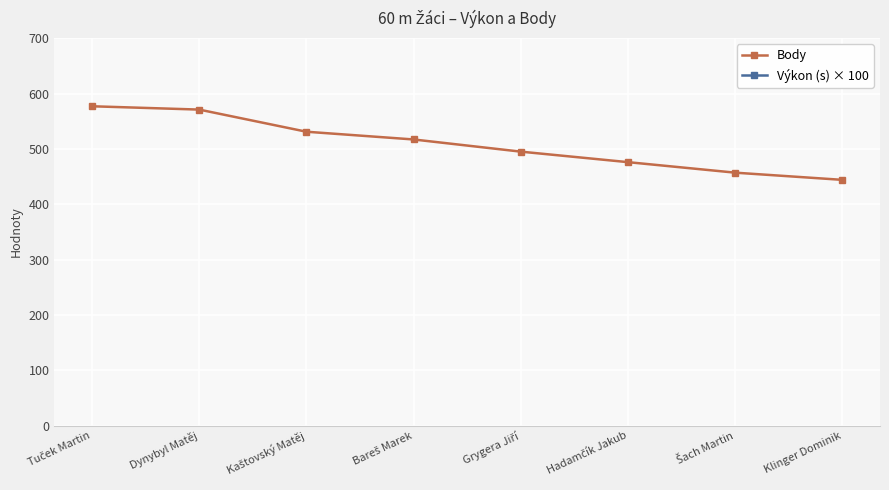

What is the total value across all series at Hadamčík Jakub?

1306.0